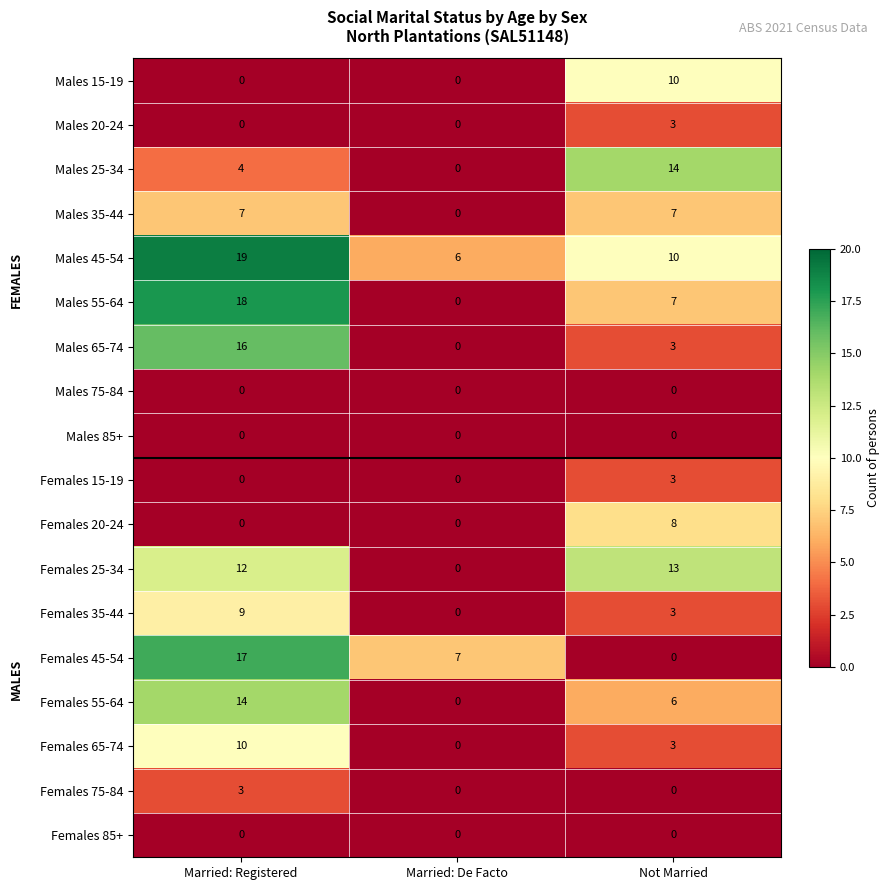

What is the sum of all Males 25-34 values?

18